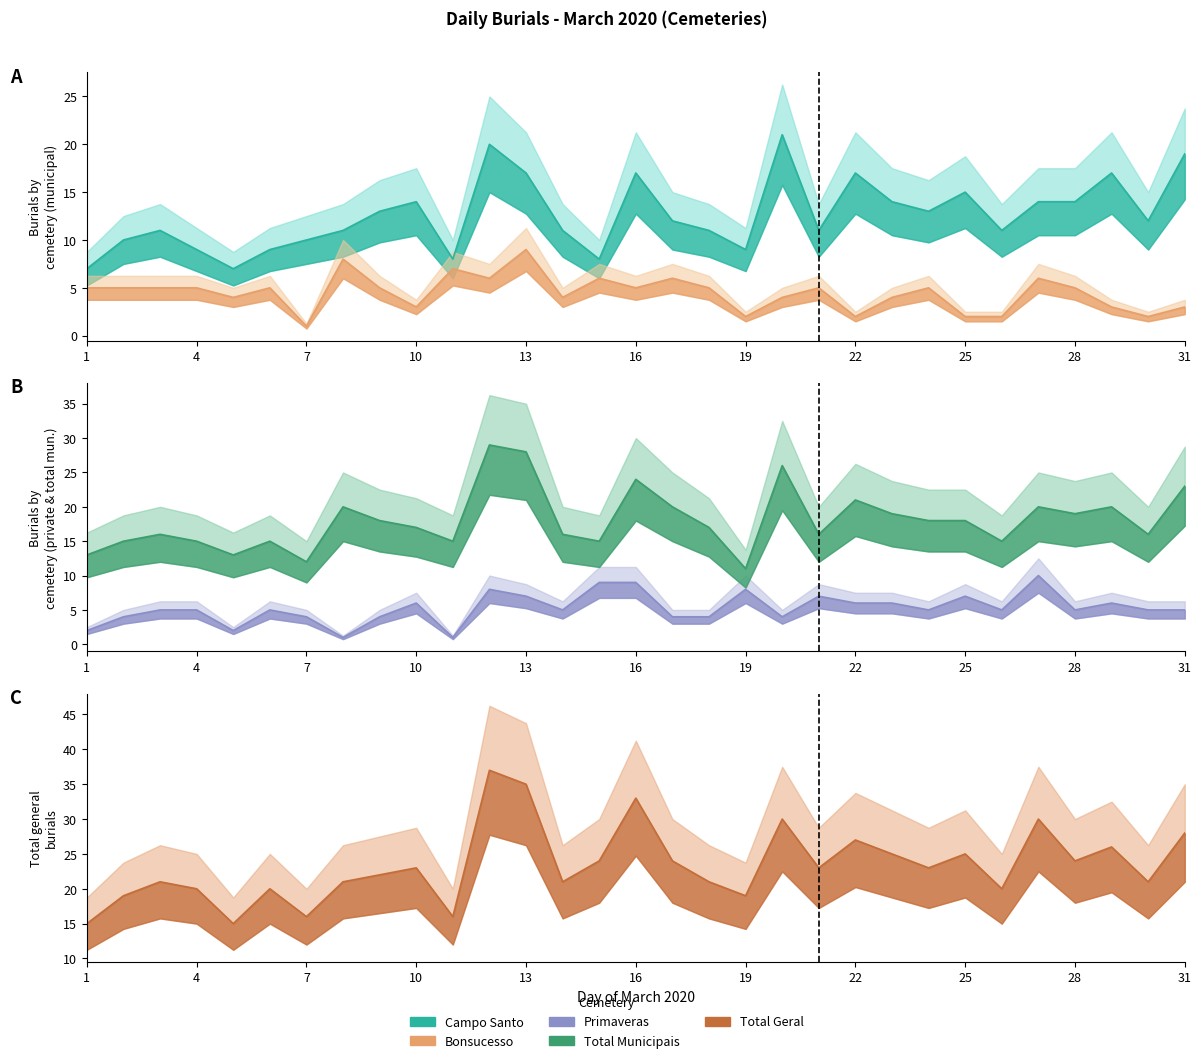

What is the approximate value of Bonsucesso at 17?

6